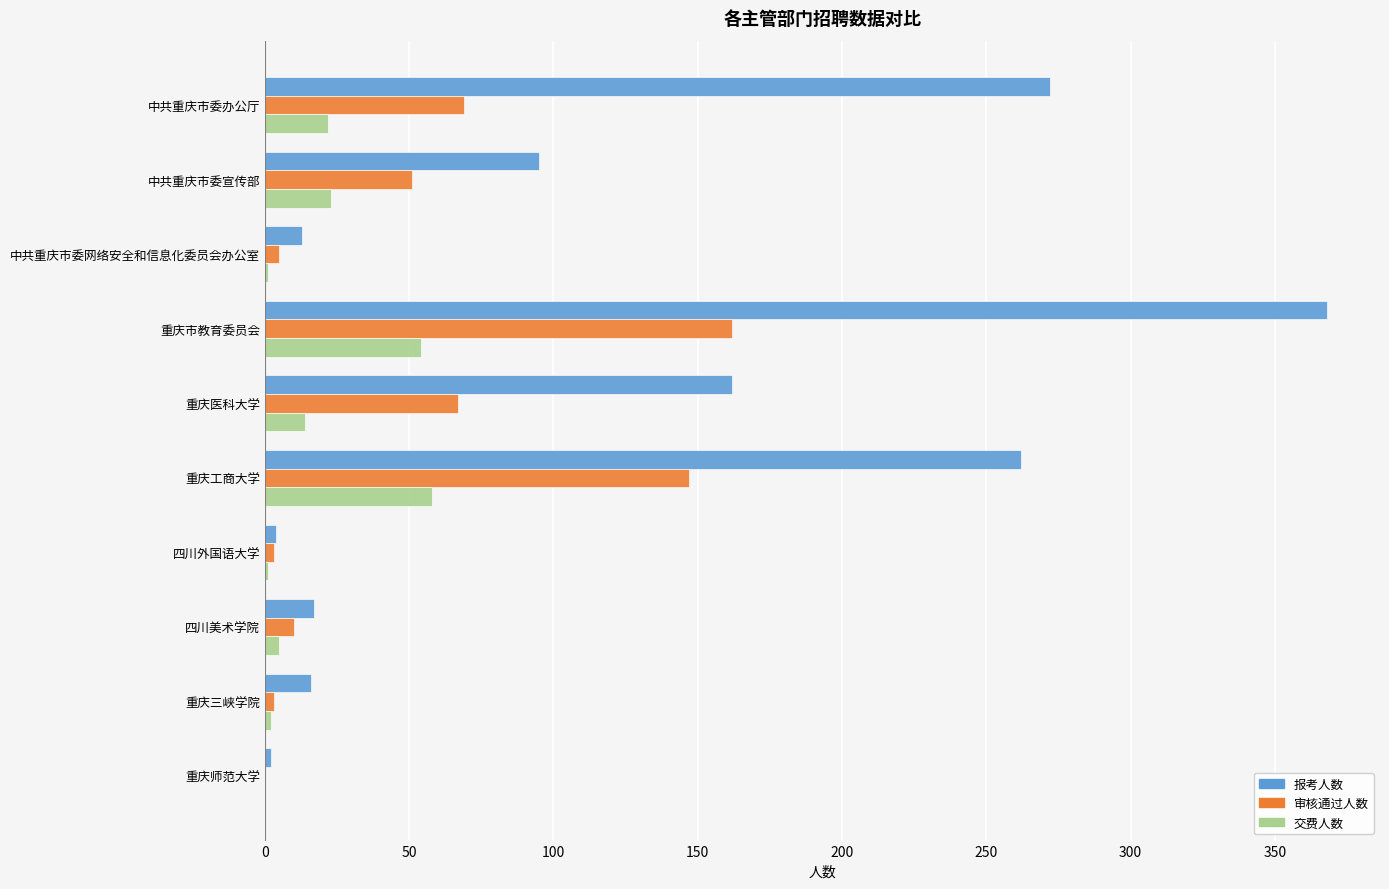

Is it true that 交费人数 equals 100 at 重庆工商大学?

False